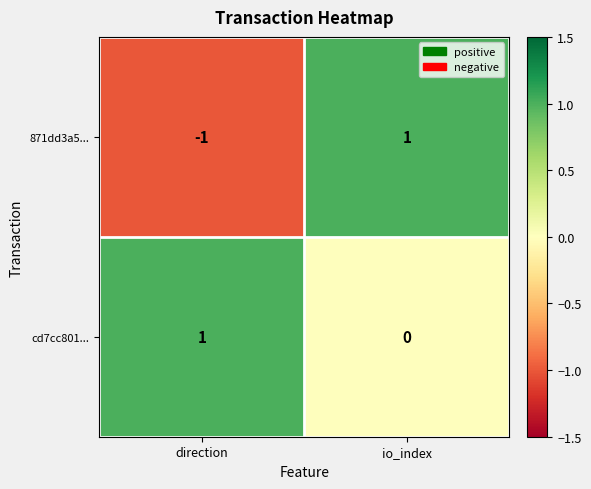

Is the value of 871dd3a5... at io_index greater than the value of cd7cc801... at io_index?

Yes